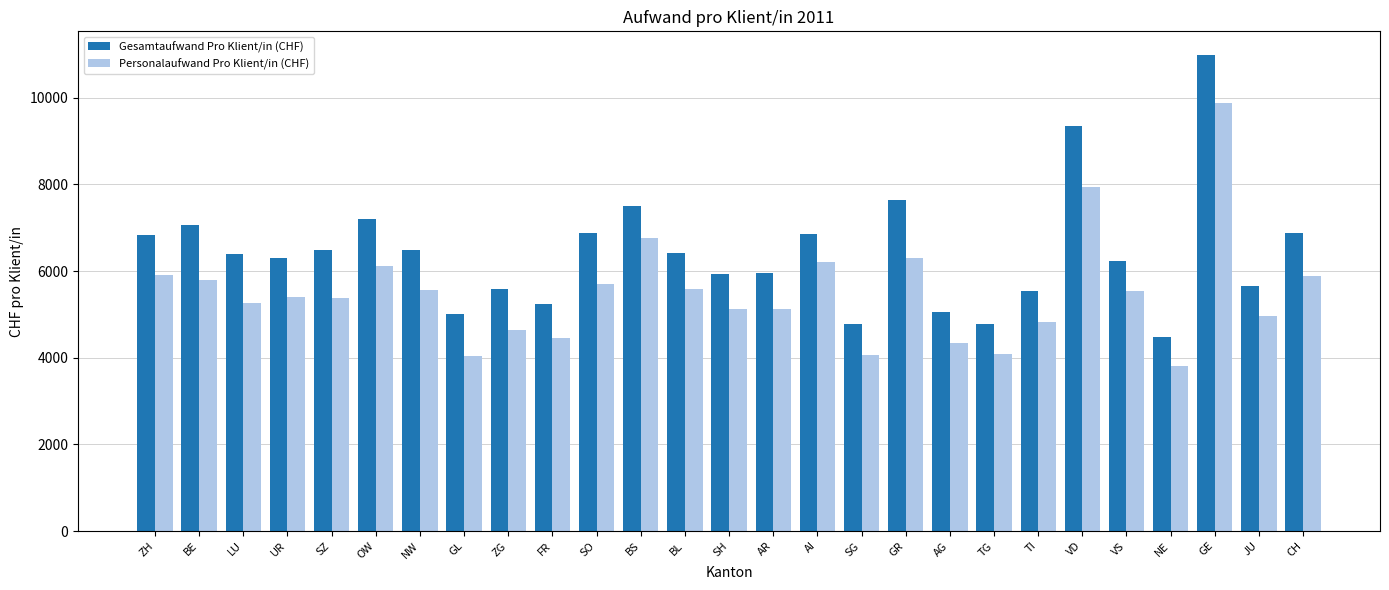

What is the sum of all Personalaufwand Pro Klient/in (CHF) values?

148663.1